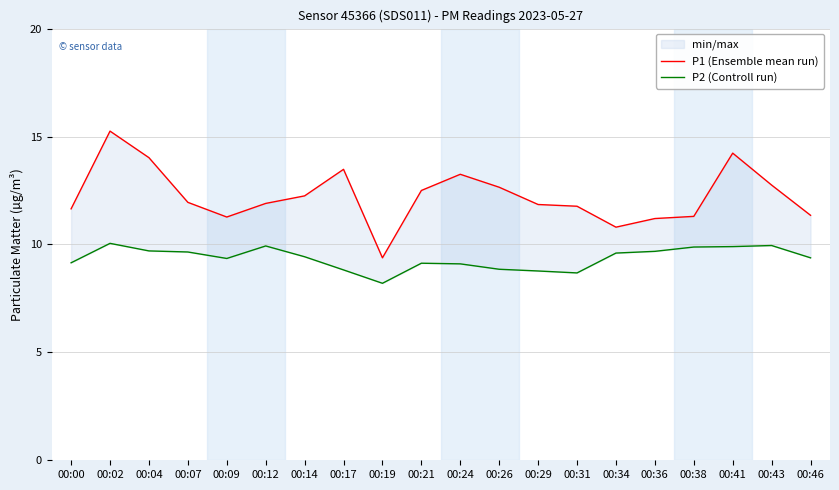

How many lines are shown in the chart?

2